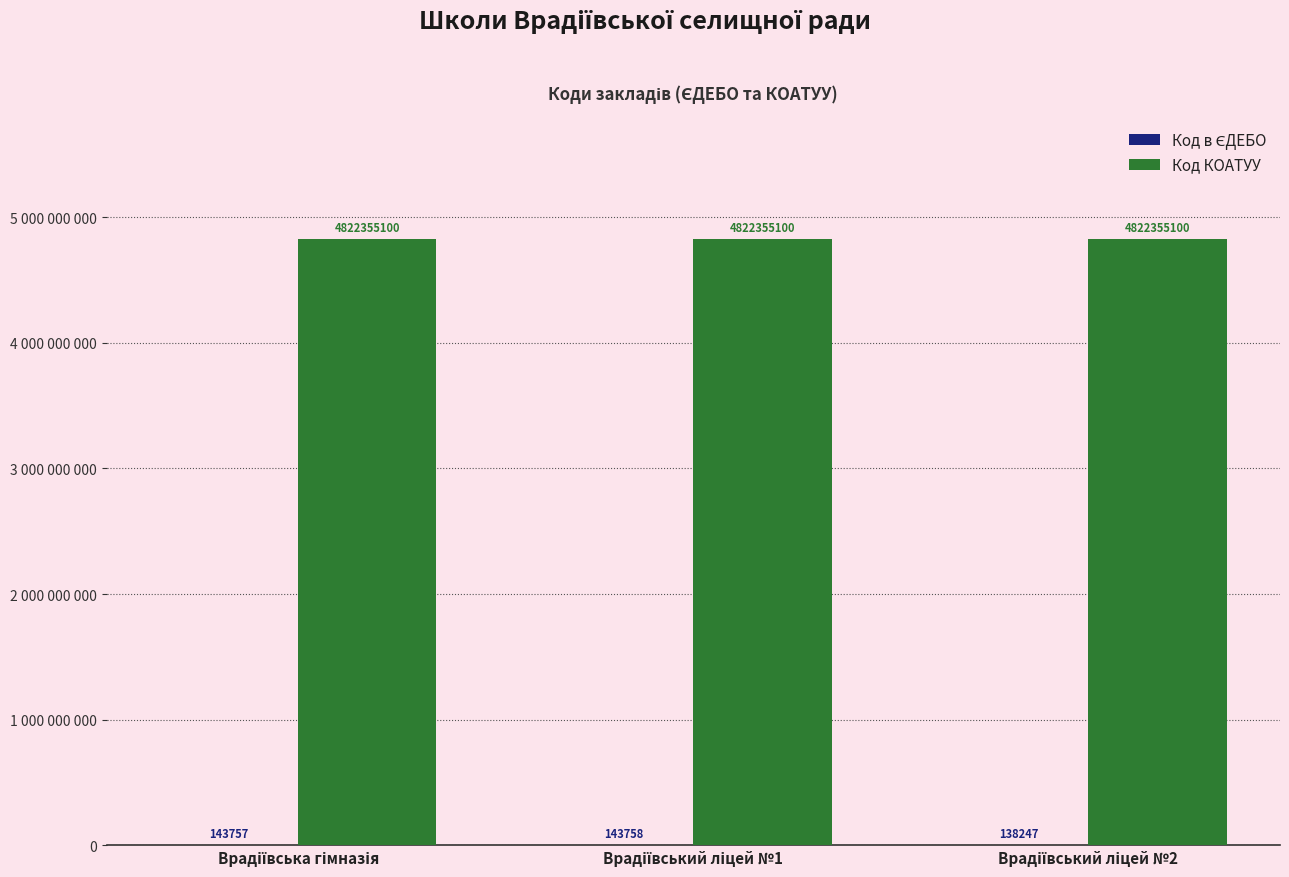

Reading right to left, list all the values displayed in this chart.

Код в ЄДЕБО: 138247	143758	143757
Код КОАТУУ: 4822355100	4822355100	4822355100